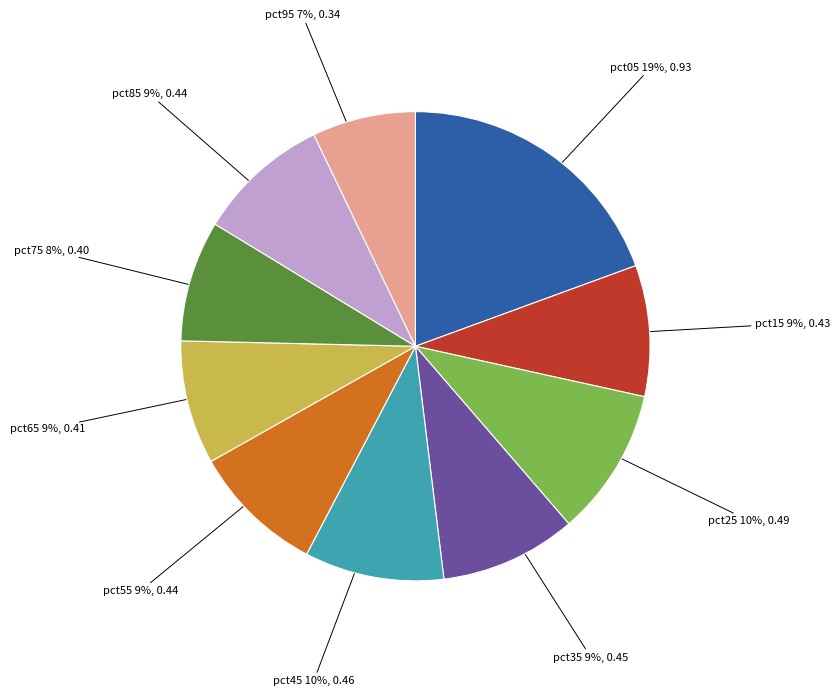

Which slice is the largest?

pct05